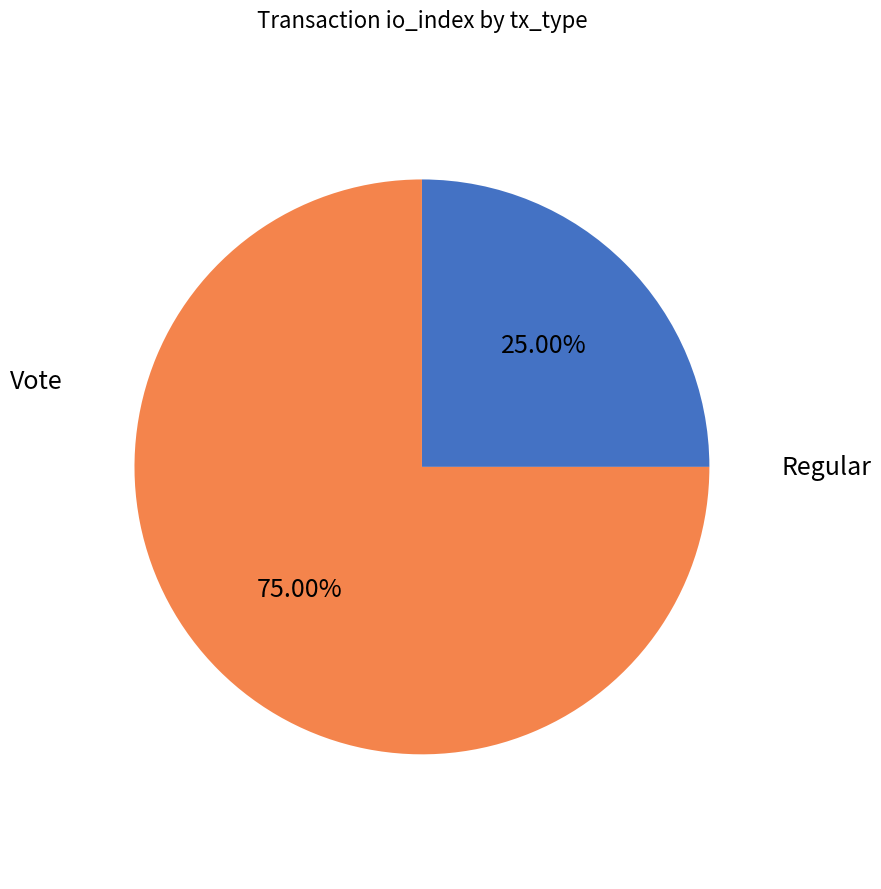

Is there a majority slice in this chart?

Yes